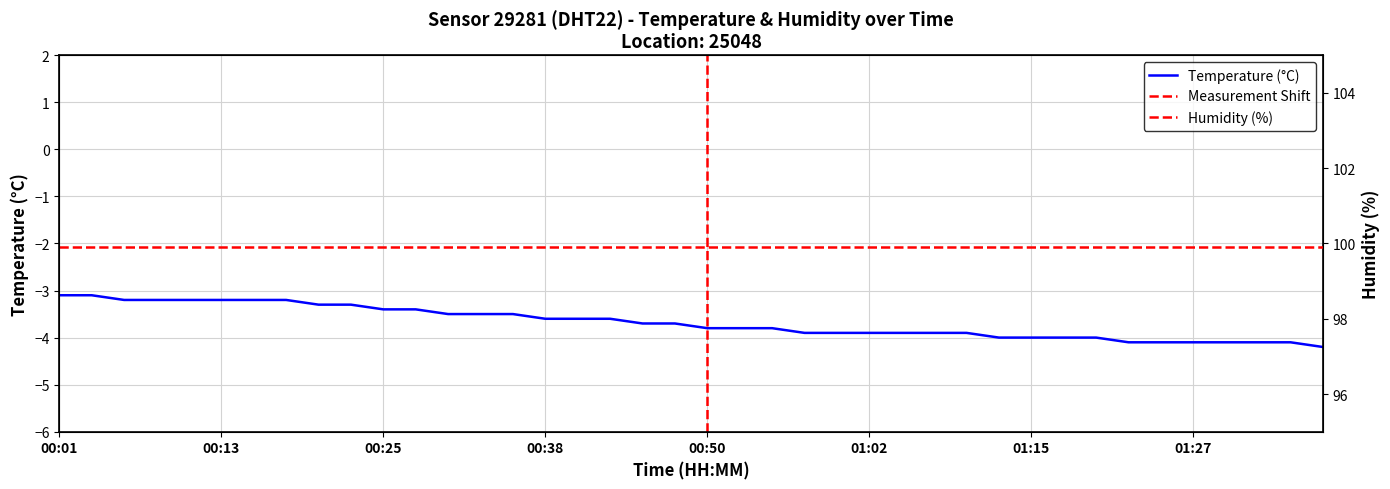

What is the label of the 2nd point from the right?

01:34